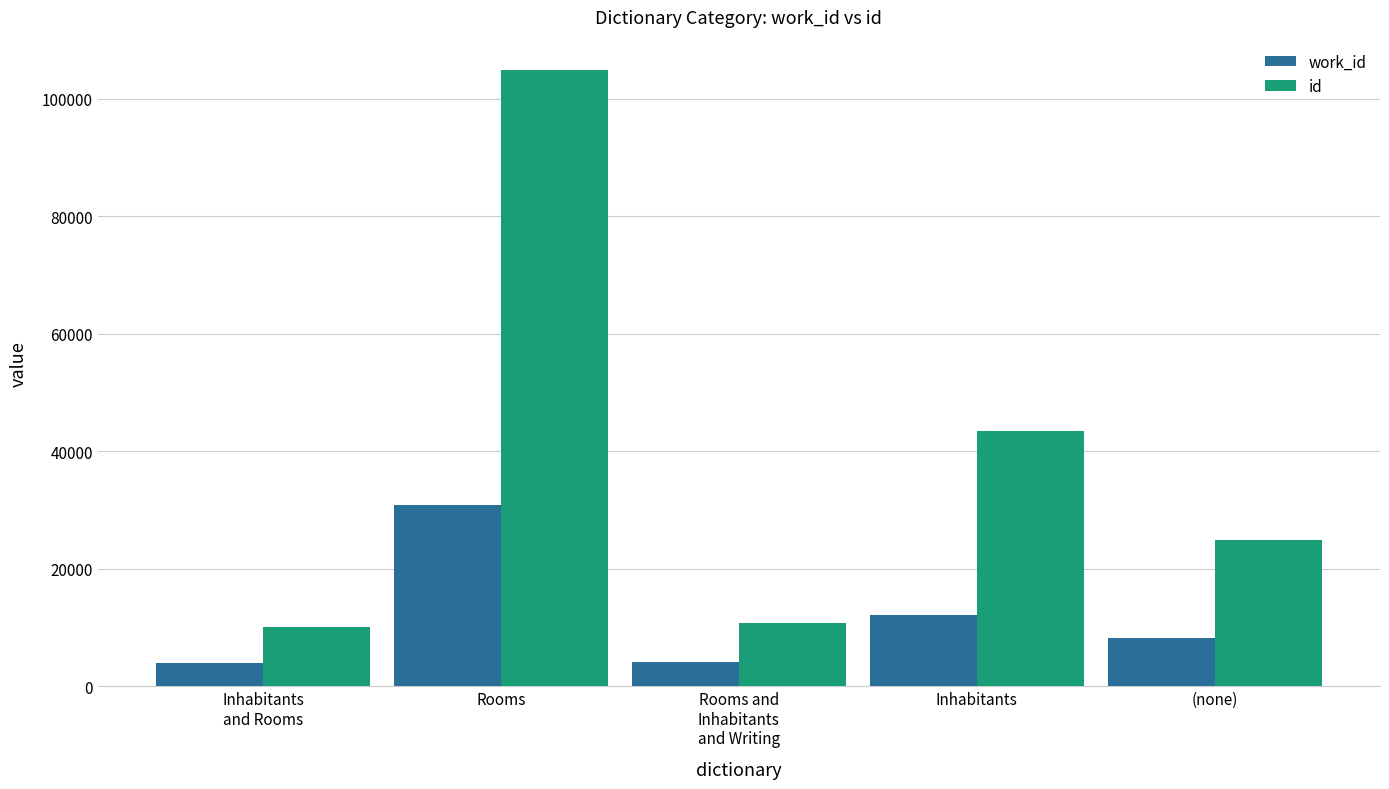

How many distinct data groups are displayed?

2